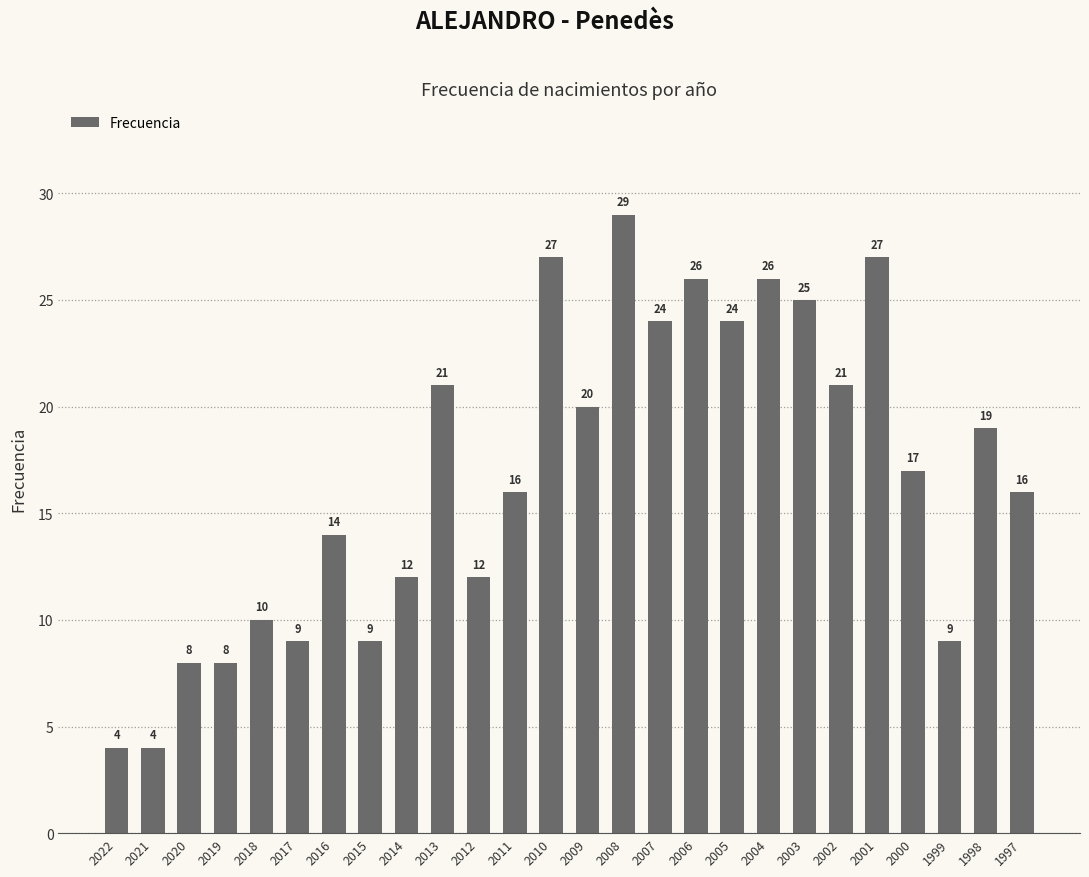

What is the difference between the maximum and minimum values?

25